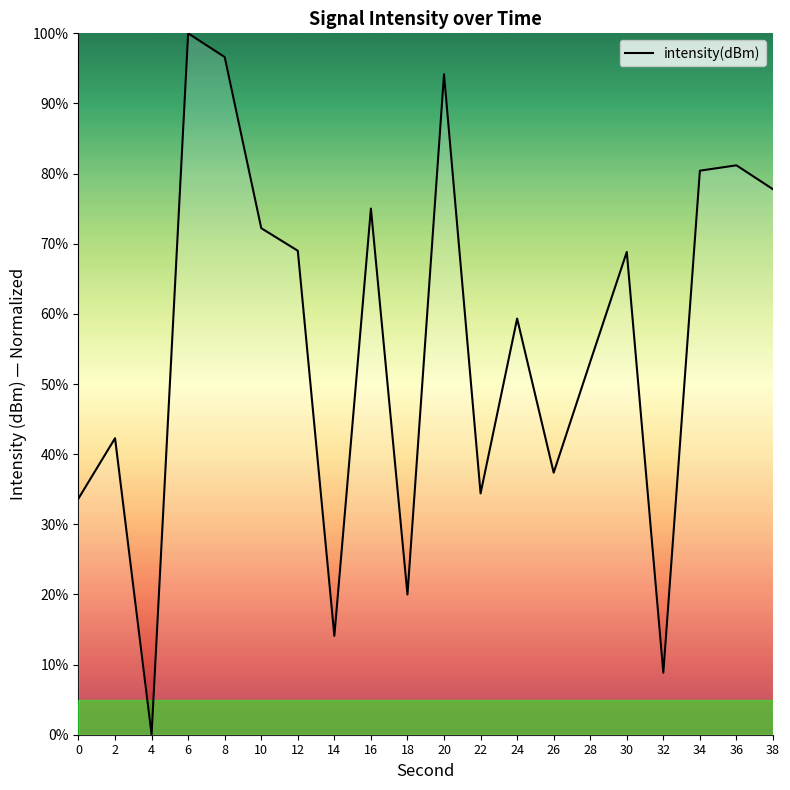

Does the chart display data point markers on the line(s)?

No